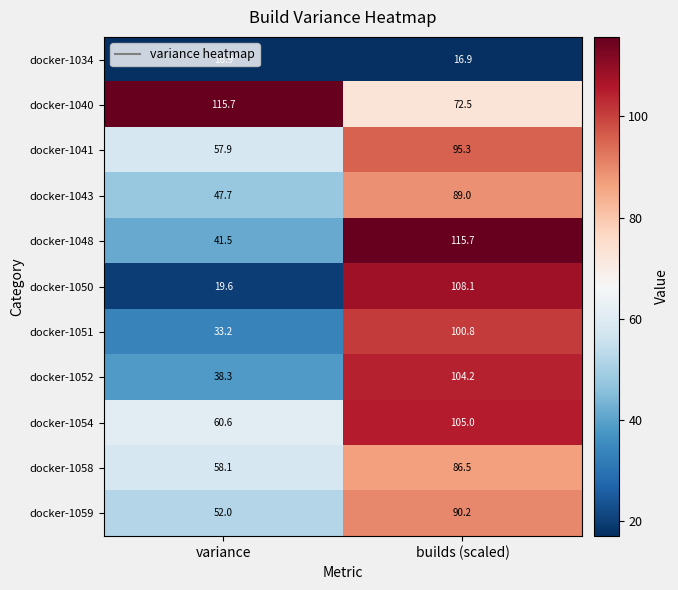

What is the difference between the docker-1050 values at builds (scaled) and variance?

88.5